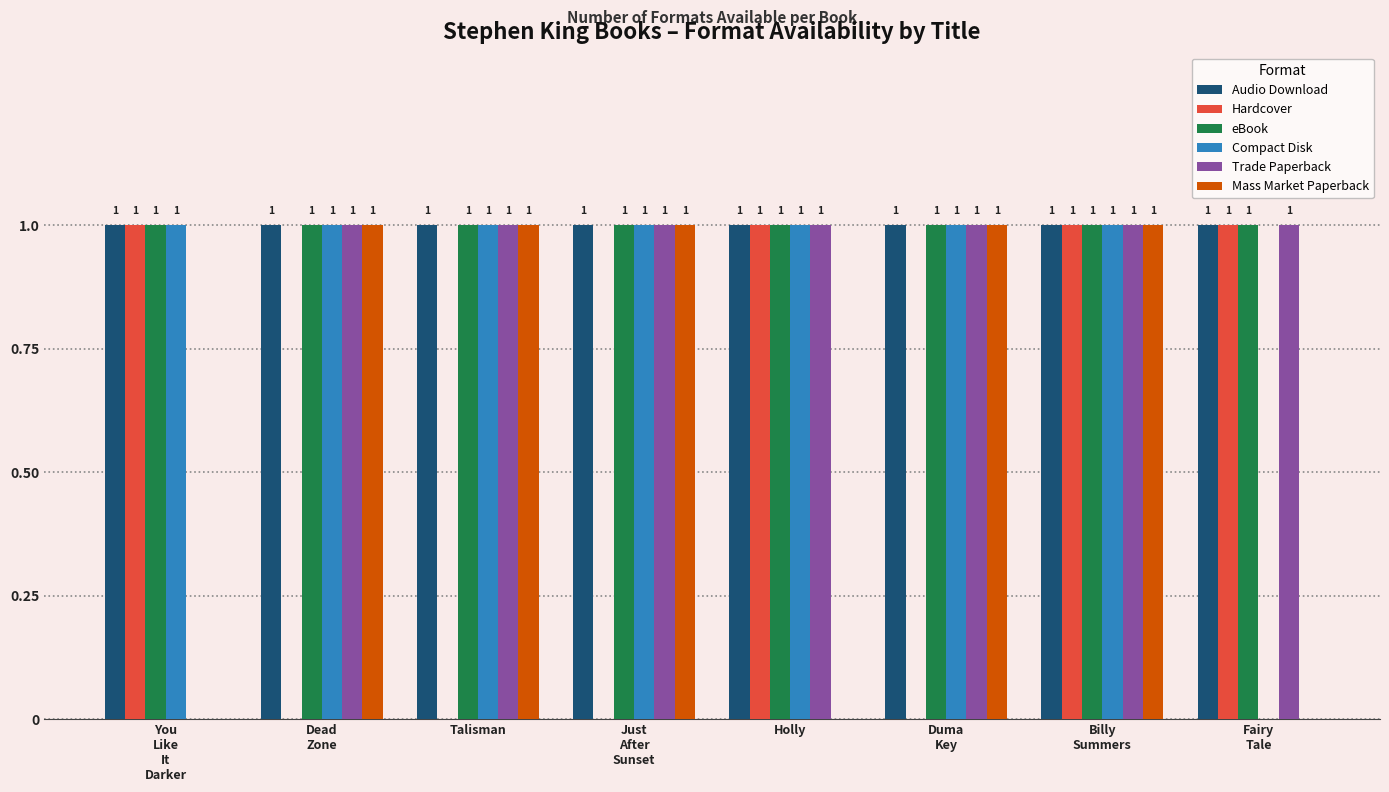

Reading left to right, transcribe all the data shown in this chart.

Audio Download: 1	1	1	1	1	1	1	1
Hardcover: 1	0	0	0	1	0	1	1
eBook: 1	1	1	1	1	1	1	1
Compact Disk: 1	1	1	1	1	1	1	0
Trade Paperback: 0	1	1	1	1	1	1	1
Mass Market Paperback: 0	1	1	1	0	1	1	0